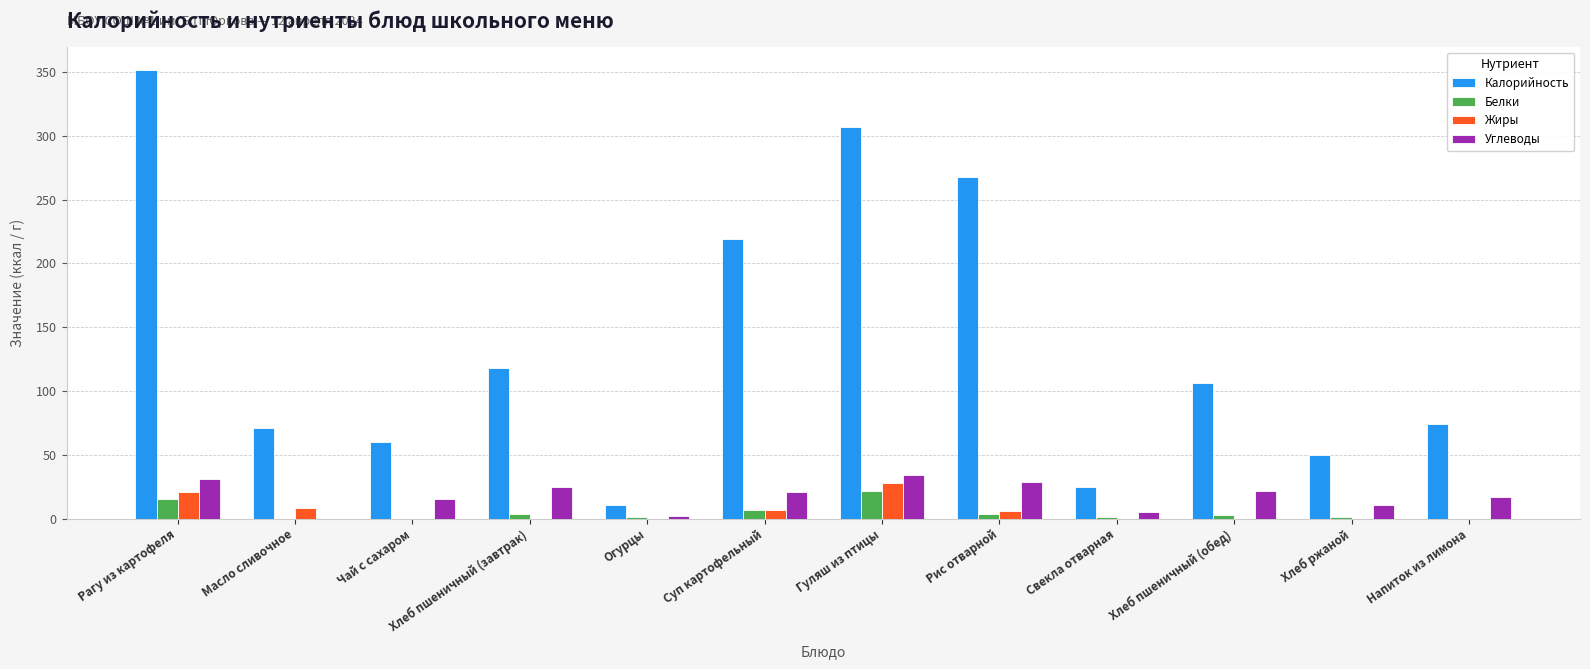

Are the bars horizontal?

No